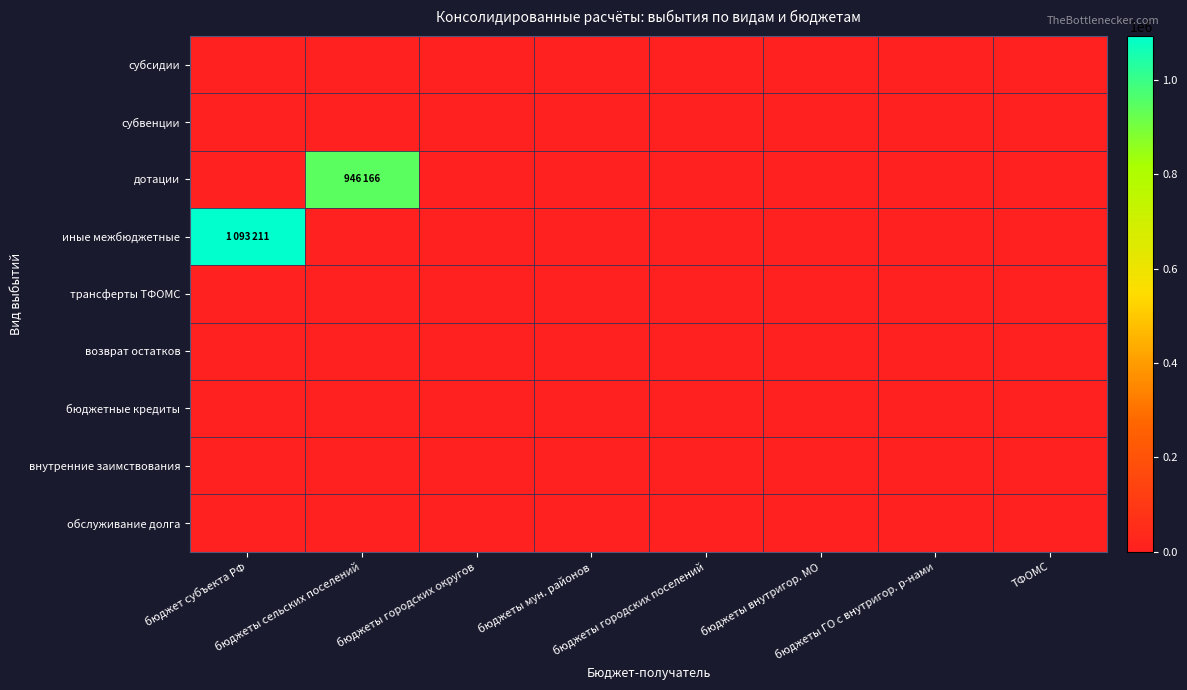

Reading right to left, list all the values displayed in this chart.

субсидии: ТФОМС=0	бюджеты ГО с внутригор. р-нами=0	бюджеты внутригор. МО=0	бюджеты городских поселений=0	бюджеты мун. районов=0	бюджеты городских округов=0	бюджеты сельских поселений=0	бюджет субъекта РФ=0
субвенции: ТФОМС=0	бюджеты ГО с внутригор. р-нами=0	бюджеты внутригор. МО=0	бюджеты городских поселений=0	бюджеты мун. районов=0	бюджеты городских округов=0	бюджеты сельских поселений=0	бюджет субъекта РФ=0
дотации: ТФОМС=0	бюджеты ГО с внутригор. р-нами=0	бюджеты внутригор. МО=0	бюджеты городских поселений=0	бюджеты мун. районов=0	бюджеты городских округов=0	бюджеты сельских поселений=946166	бюджет субъекта РФ=0
иные межбюджетные: ТФОМС=0	бюджеты ГО с внутригор. р-нами=0	бюджеты внутригор. МО=0	бюджеты городских поселений=0	бюджеты мун. районов=0	бюджеты городских округов=0	бюджеты сельских поселений=0	бюджет субъекта РФ=1093211
трансферты ТФОМС: ТФОМС=0	бюджеты ГО с внутригор. р-нами=0	бюджеты внутригор. МО=0	бюджеты городских поселений=0	бюджеты мун. районов=0	бюджеты городских округов=0	бюджеты сельских поселений=0	бюджет субъекта РФ=0
возврат остатков: ТФОМС=0	бюджеты ГО с внутригор. р-нами=0	бюджеты внутригор. МО=0	бюджеты городских поселений=0	бюджеты мун. районов=0	бюджеты городских округов=0	бюджеты сельских поселений=0	бюджет субъекта РФ=0
бюджетные кредиты: ТФОМС=0	бюджеты ГО с внутригор. р-нами=0	бюджеты внутригор. МО=0	бюджеты городских поселений=0	бюджеты мун. районов=0	бюджеты городских округов=0	бюджеты сельских поселений=0	бюджет субъекта РФ=0
внутренние заимствования: ТФОМС=0	бюджеты ГО с внутригор. р-нами=0	бюджеты внутригор. МО=0	бюджеты городских поселений=0	бюджеты мун. районов=0	бюджеты городских округов=0	бюджеты сельских поселений=0	бюджет субъекта РФ=0
обслуживание долга: ТФОМС=0	бюджеты ГО с внутригор. р-нами=0	бюджеты внутригор. МО=0	бюджеты городских поселений=0	бюджеты мун. районов=0	бюджеты городских округов=0	бюджеты сельских поселений=0	бюджет субъекта РФ=0